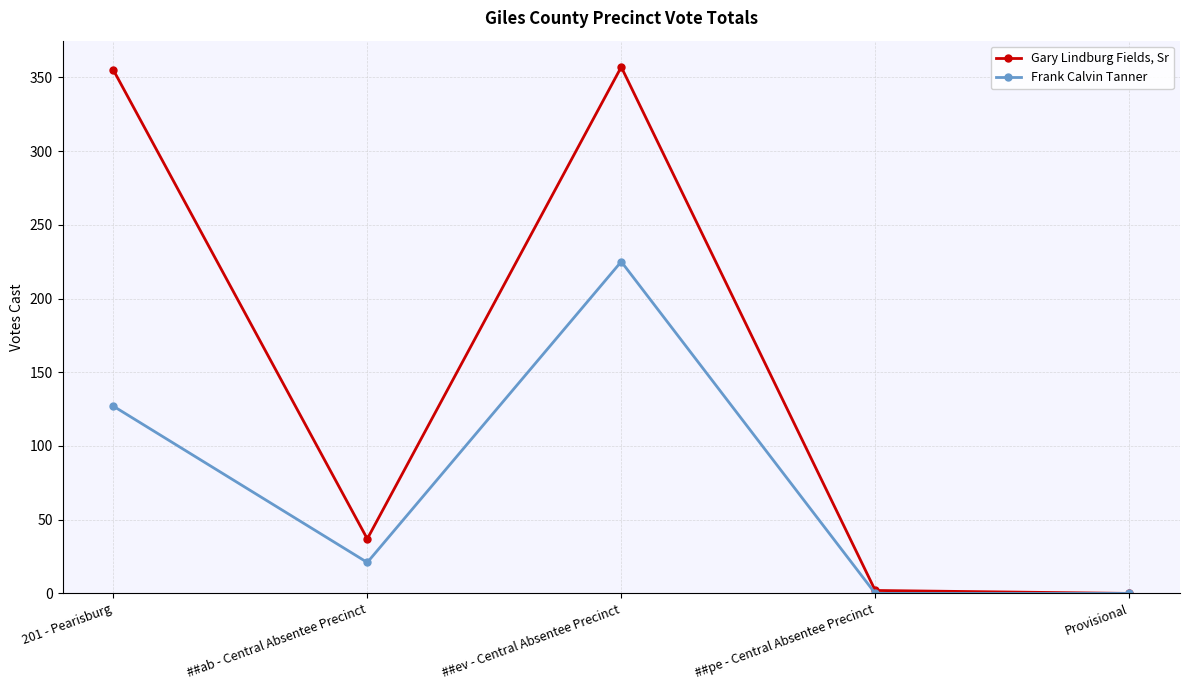

What is the total value across all series at ##pe - Central Absentee Precinct?

2